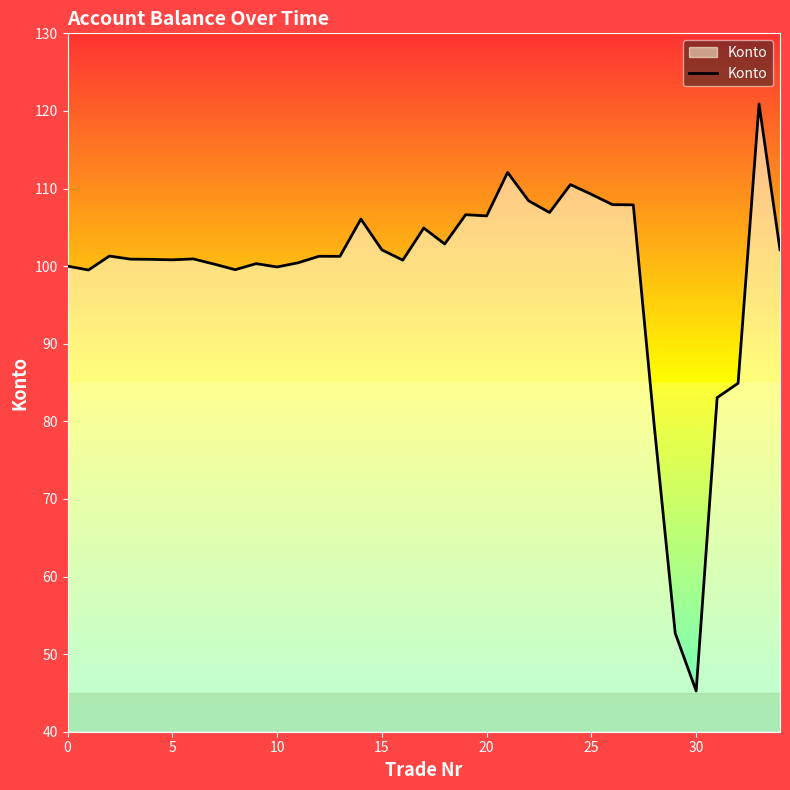

What is the difference between the maximum and minimum values?

75.7